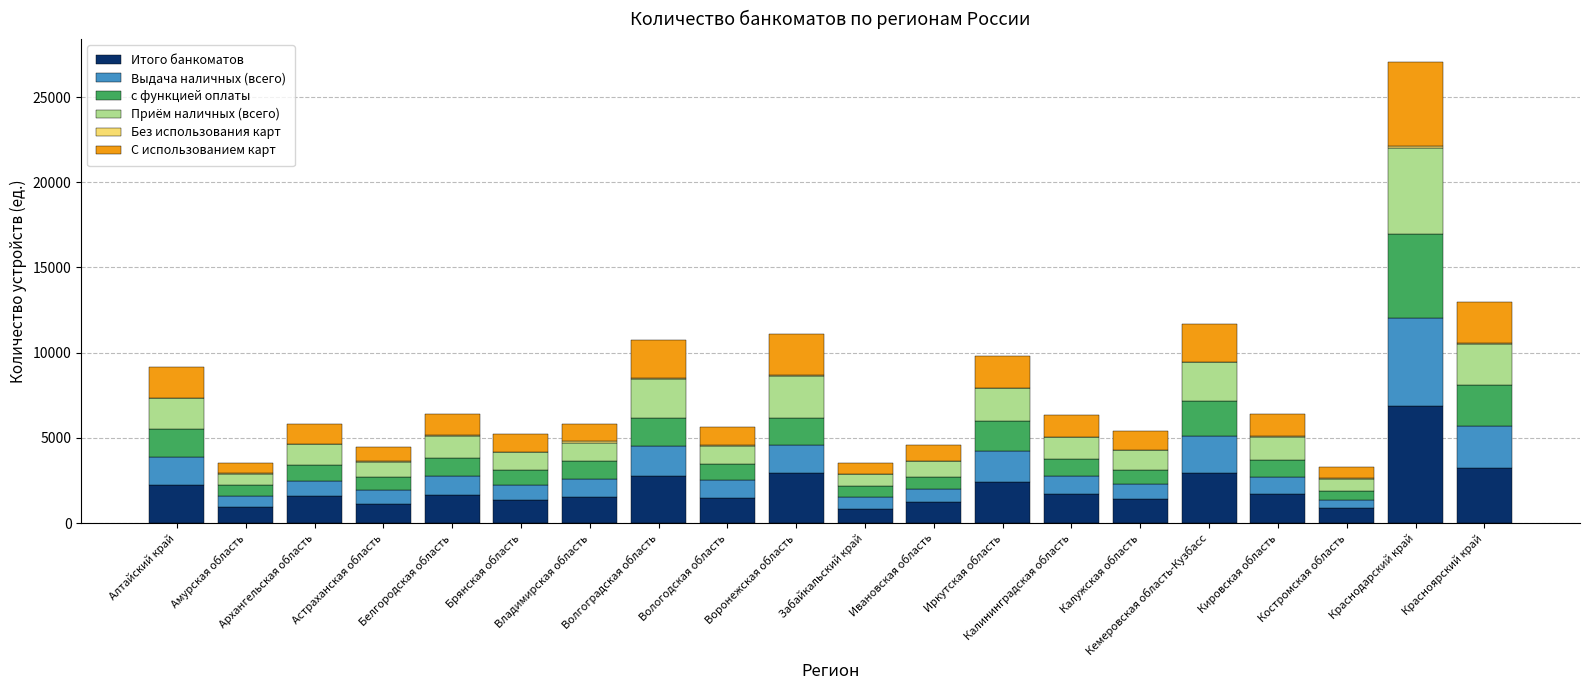

What is the maximum value for Итого банкоматов?

6853